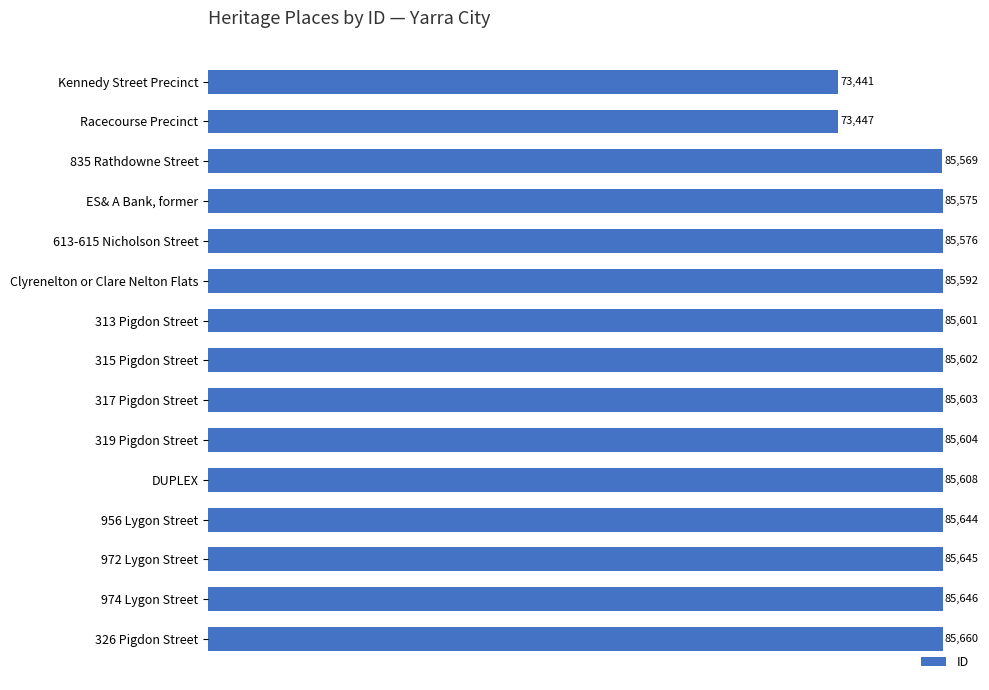

What is the difference between the maximum and minimum values?

12219